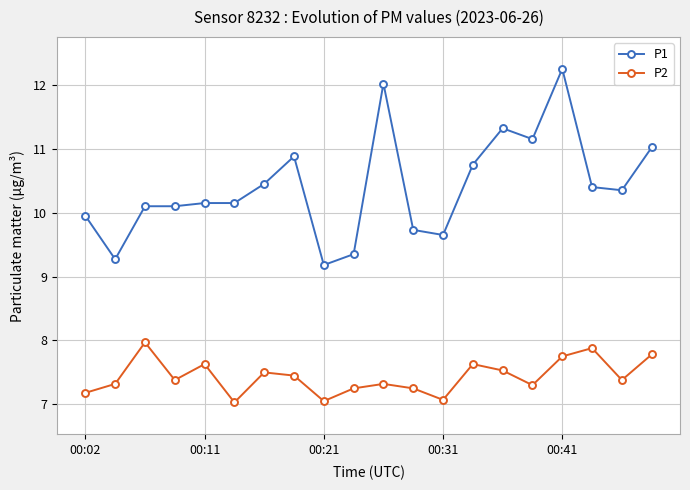

Which series has the widest spread of values?

P1